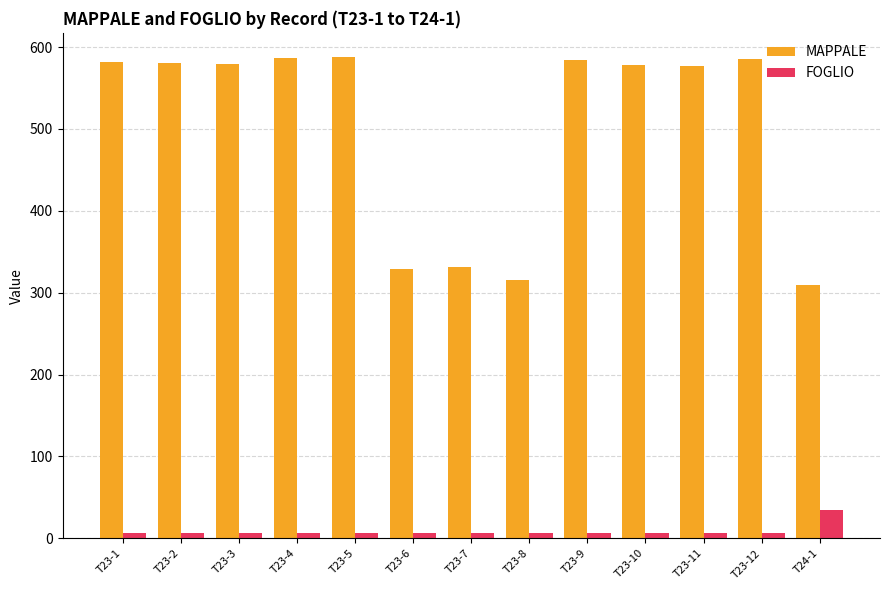

At T23-5, list the series in order from largest to smallest.

MAPPALE, FOGLIO